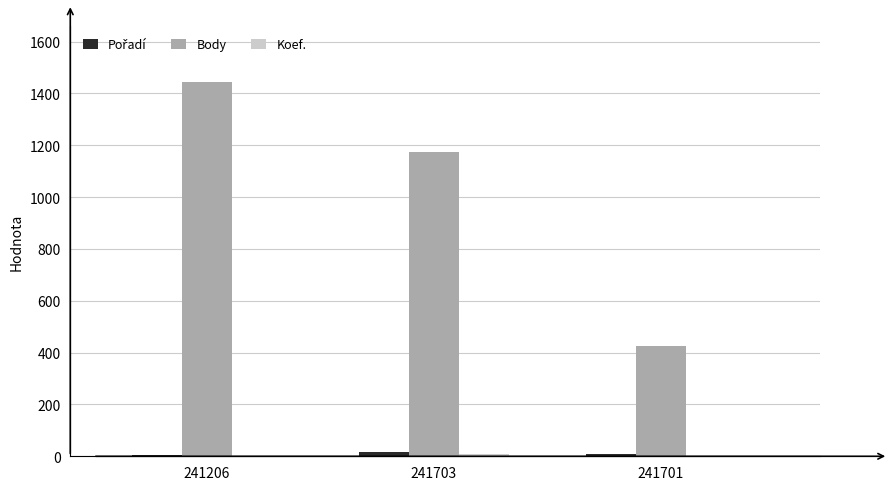

Which series has the largest total across all categories?

Body